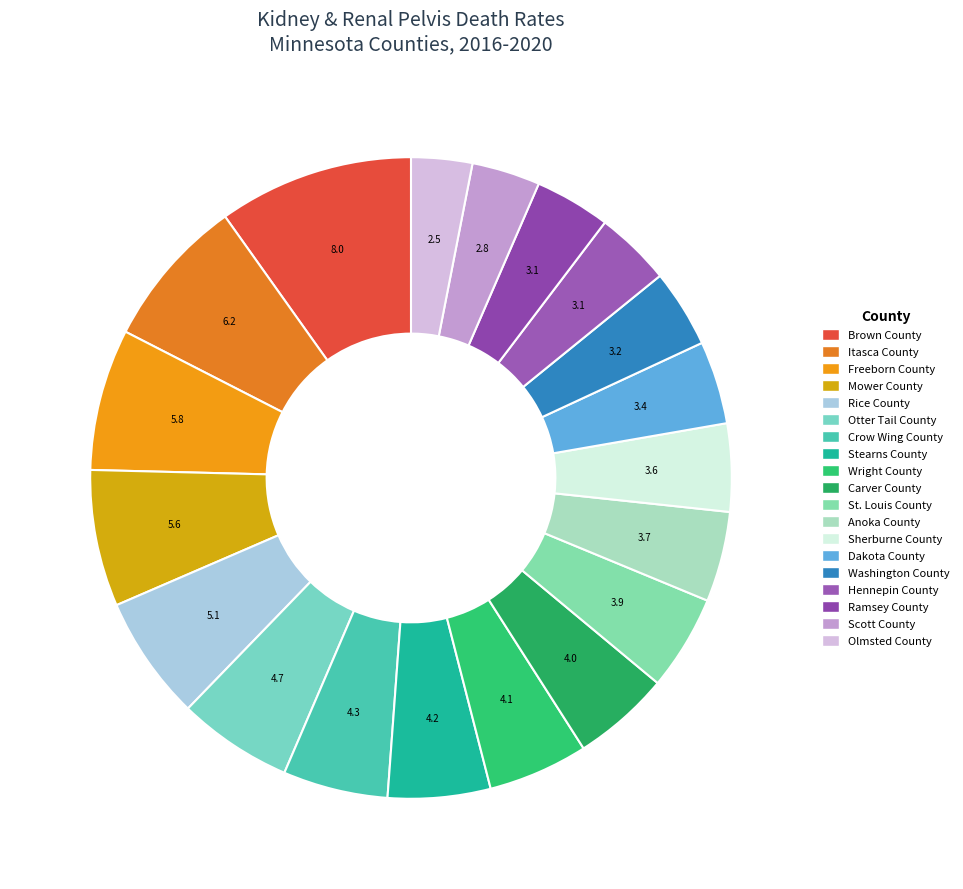

Does any single category account for the majority?

No